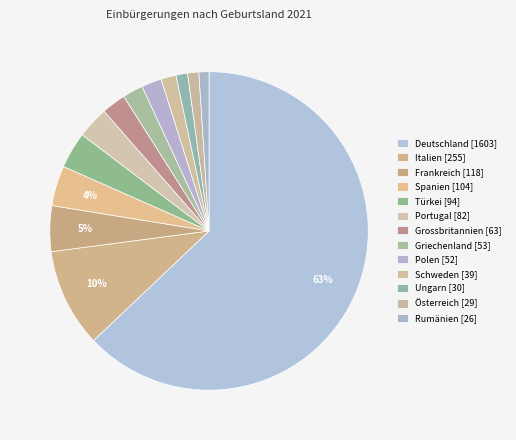

What is the change in value from Deutschland to Rumänien?

-1577